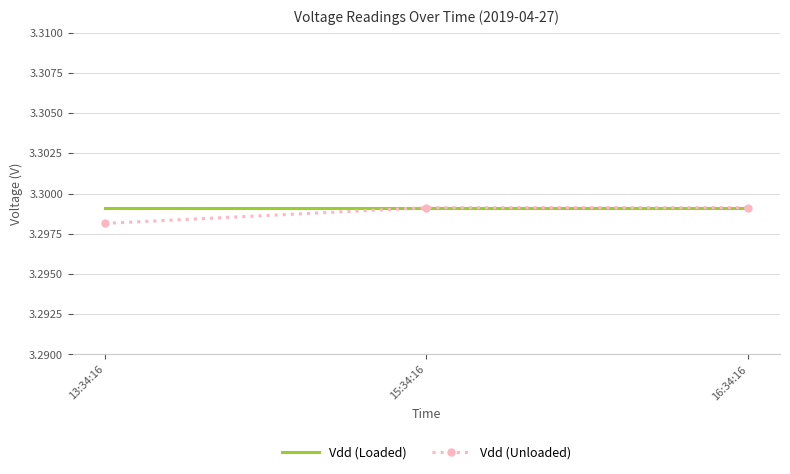

Is the value of Vdd (Unloaded) at 13:34:16 greater than the value of Vdd (Loaded) at 16:34:16?

No